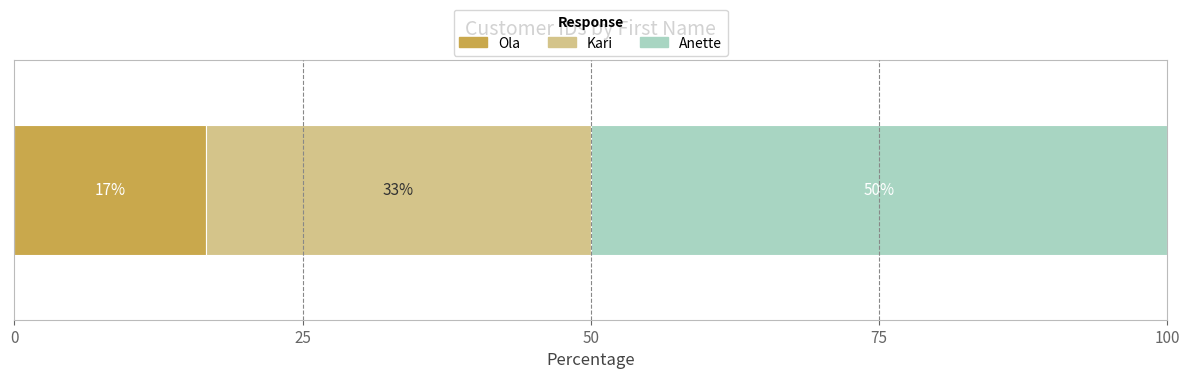

Reading left to right, what are all the values shown in this chart?

Ola=1	Kari=2	Anette=3